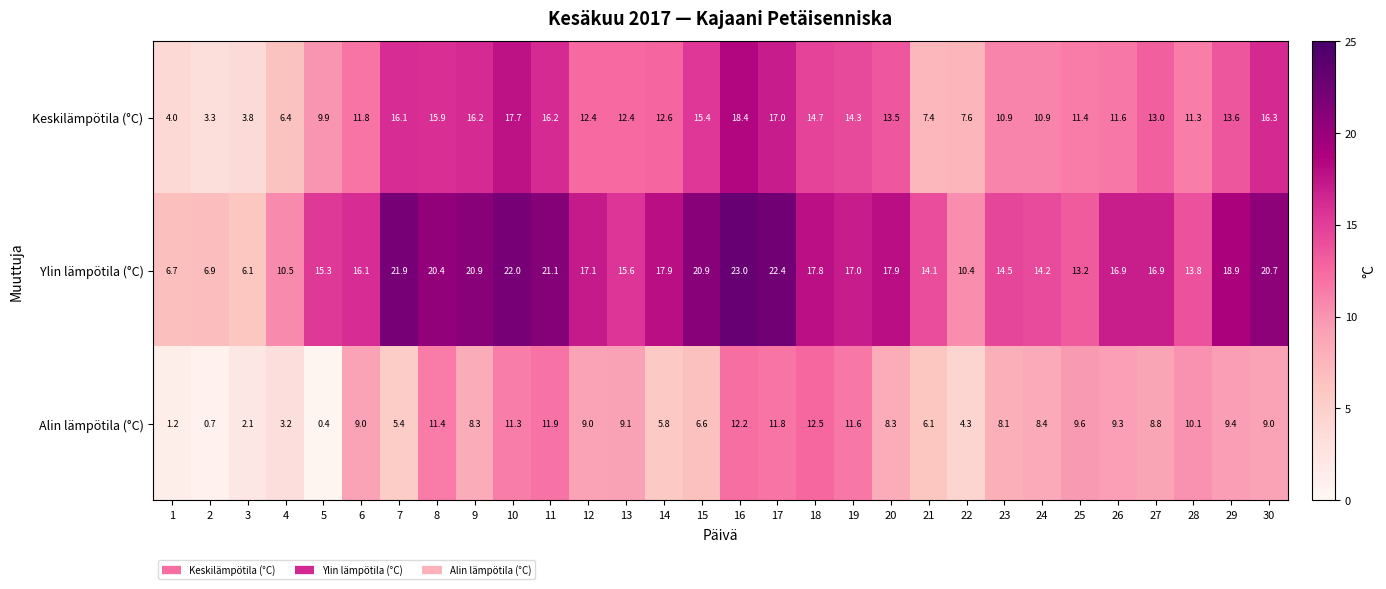

Count the number of categories in the chart.

30